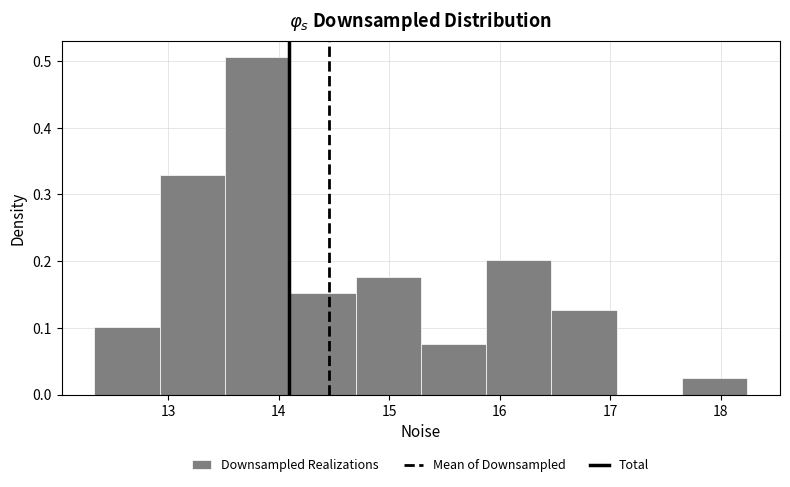

Reading left to right, transcribe this chart: for each bar, give the range it covers on the x-axis and its height. Neither the bar edges nor the heights are printed on the chart, so give them approximately, as read against the axes.

12.3 to 12.9: 0.10
12.9 to 13.5: 0.33
13.5 to 14.1: 0.51
14.1 to 14.7: 0.15
14.7 to 15.3: 0.18
15.3 to 15.9: 0.08
15.9 to 16.5: 0.20
16.5 to 17.1: 0.13
17.1 to 17.6: 0
17.6 to 18.2: 0.03